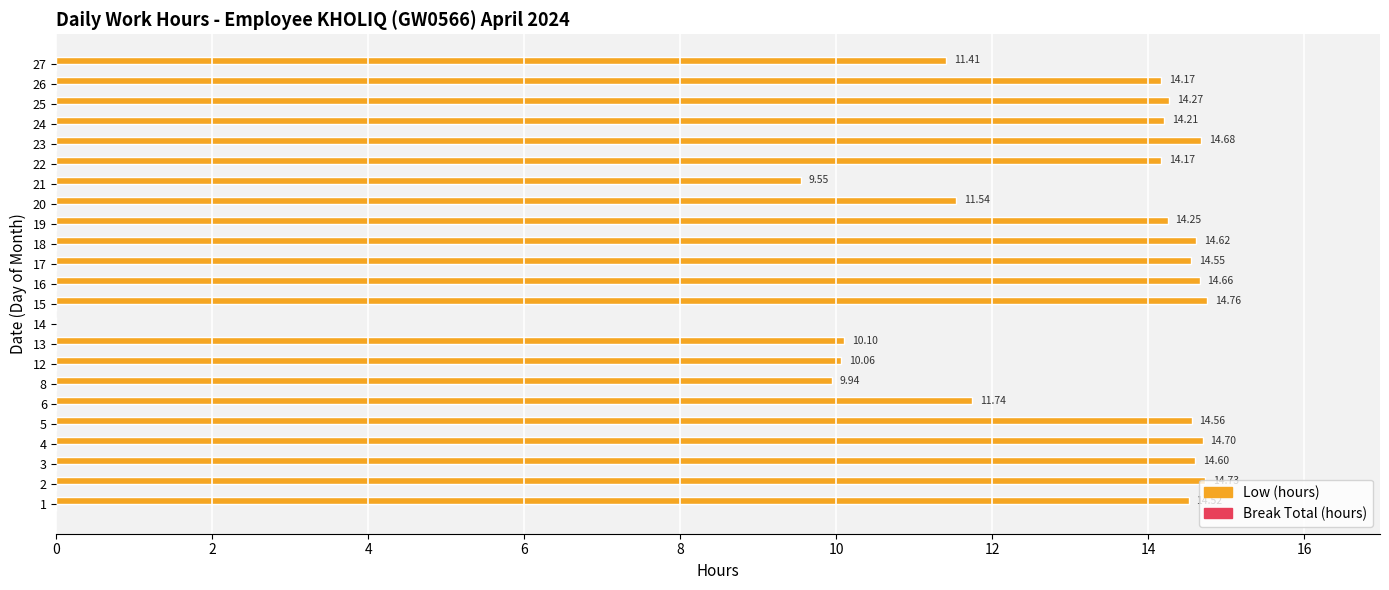

What is the sum of all values?

291.8